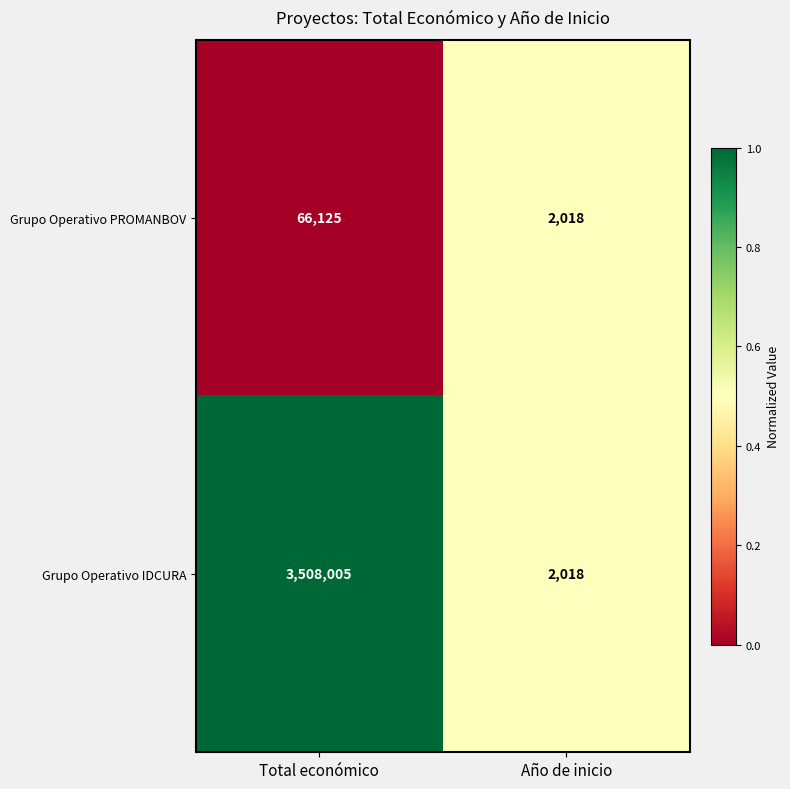

Where is Grupo Operativo PROMANBOV nearest to the value 34071?

Año de inicio